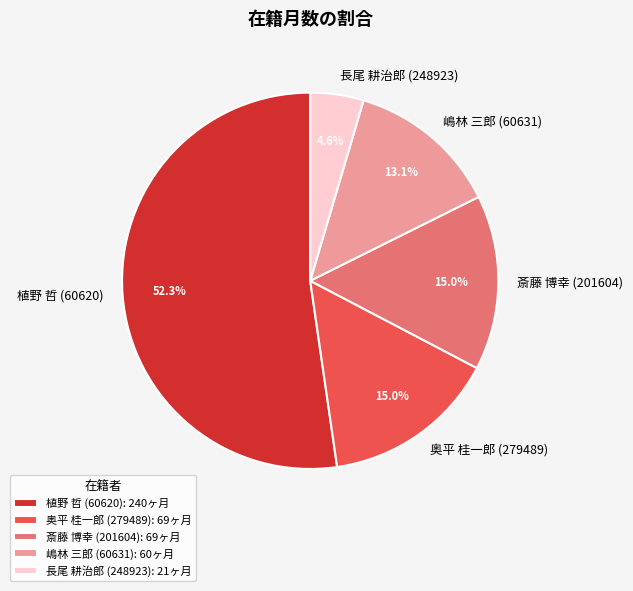

What percentage is the 嶋林 三郎 (60631) slice, to the nearest percent?

13%